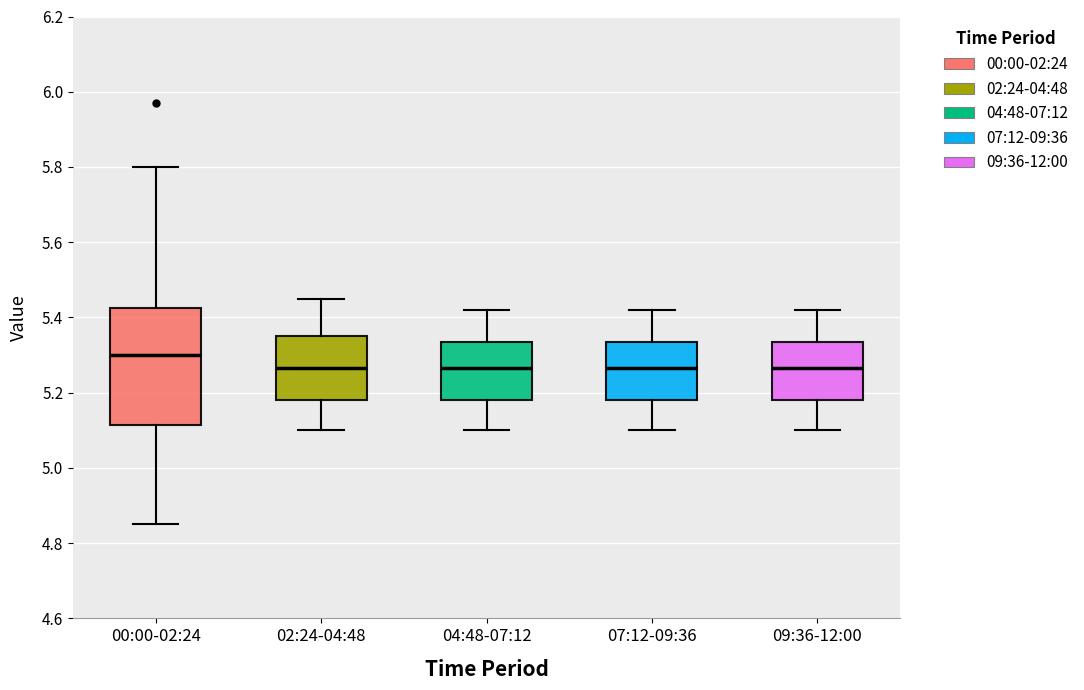

Where is the upper edge of the box for 02:24-04:48 on the y-axis? The values are not printed on the chart, so give them approximately, as read against the axis.

5.36